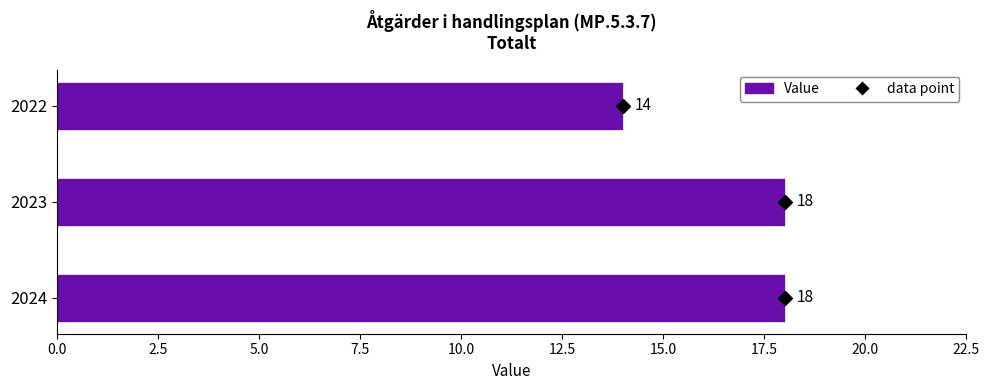

The value at 2022 is 7. True or false?

False